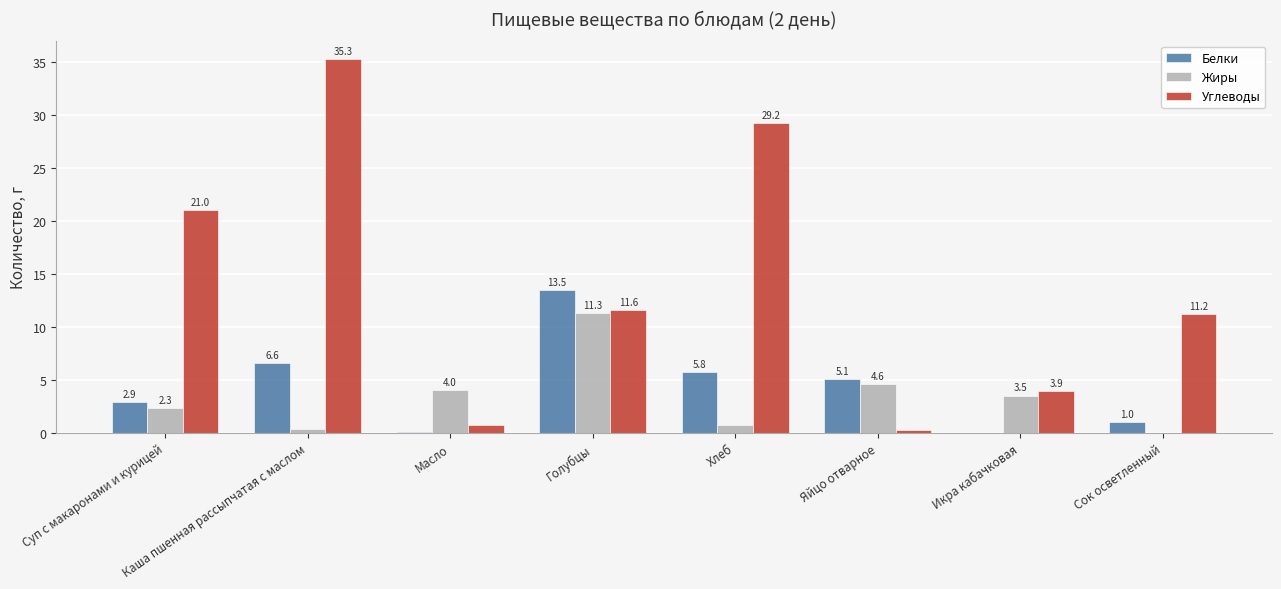

Is the value of Белки at Голубцы greater than the value of Жиры at Масло?

Yes